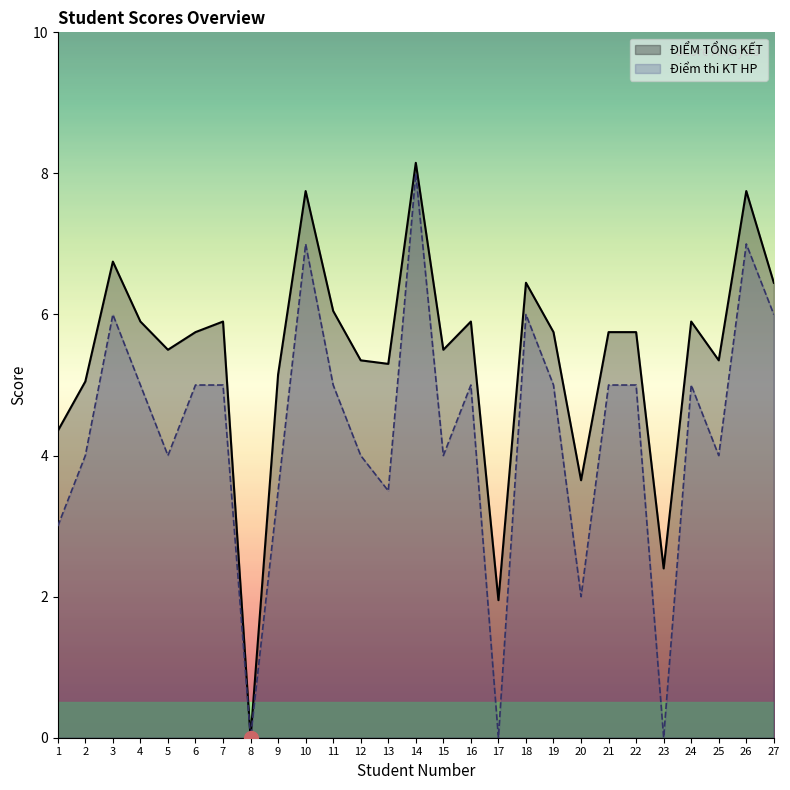

Which category has the highest value in the Điểm thi KT HP series?

14